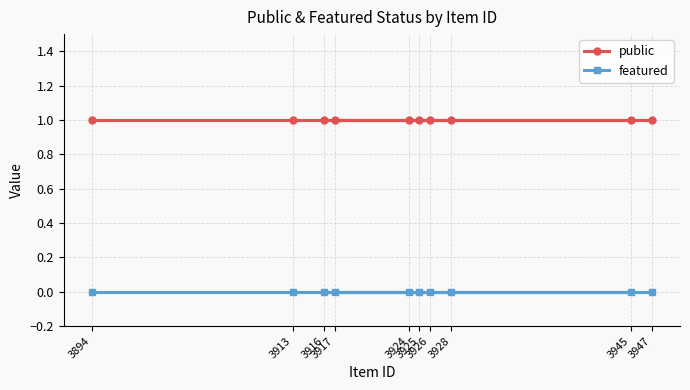

Rank the series at 3917 from highest to lowest value.

public, featured